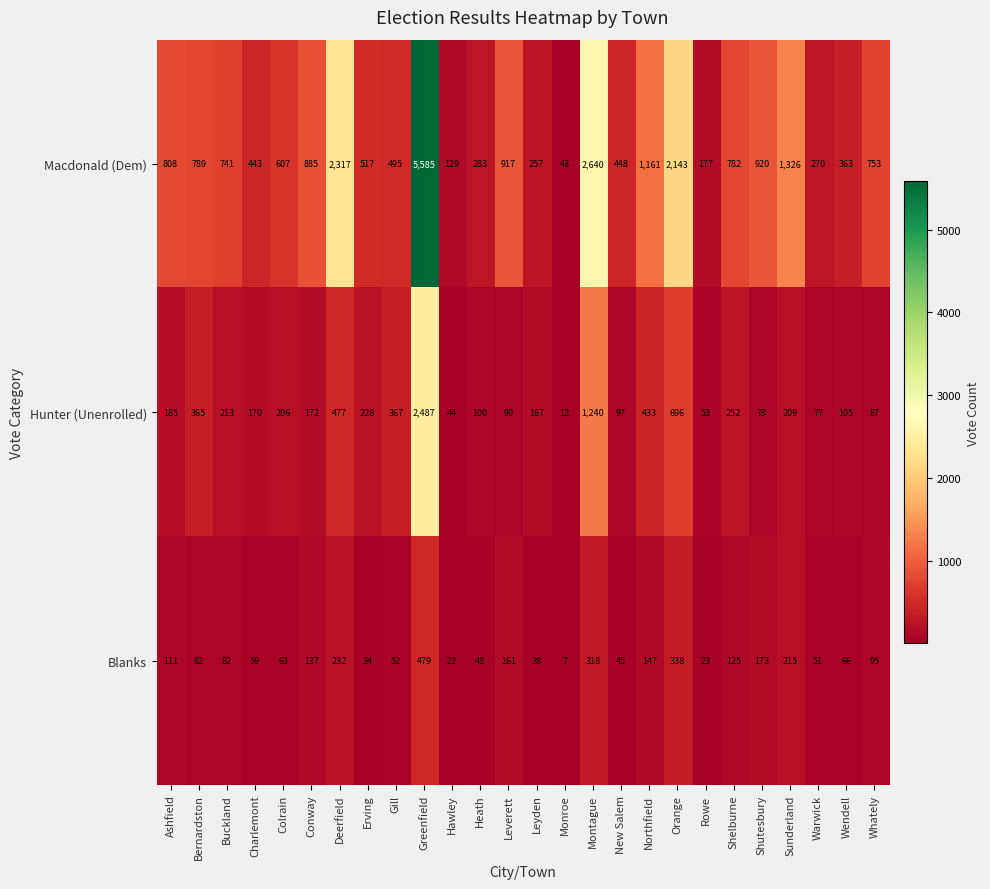

Which series has the largest range (max minus min)?

Macdonald (Dem)